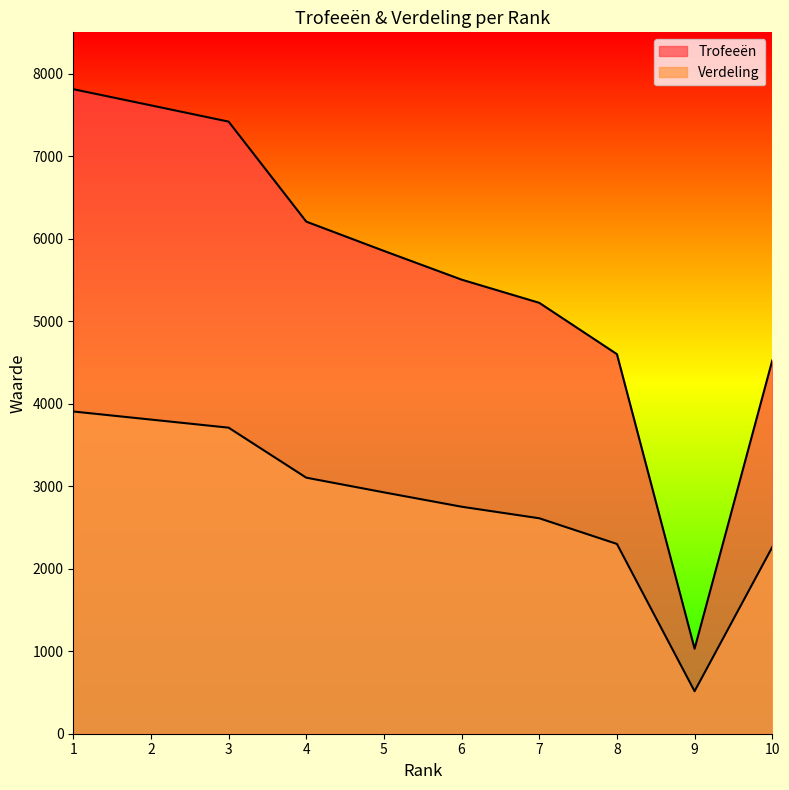

Rank the categories by Trofeeën value from lowest to highest.

9, 10, 8, 7, 6, 5, 4, 3, 2, 1